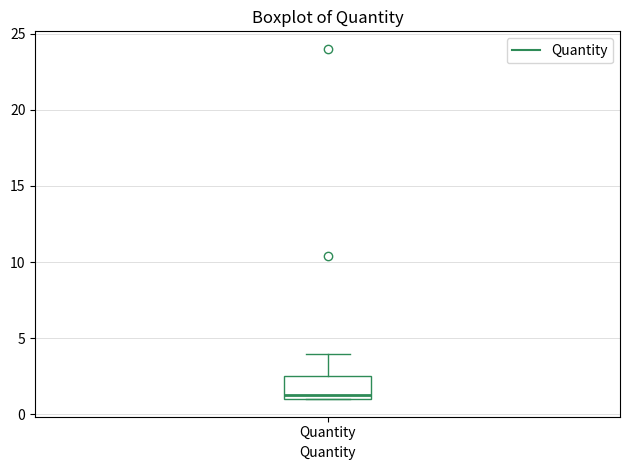

Where is the upper edge of the box for Quantity on the y-axis? The values are not printed on the chart, so give them approximately, as read against the axis.

2.5